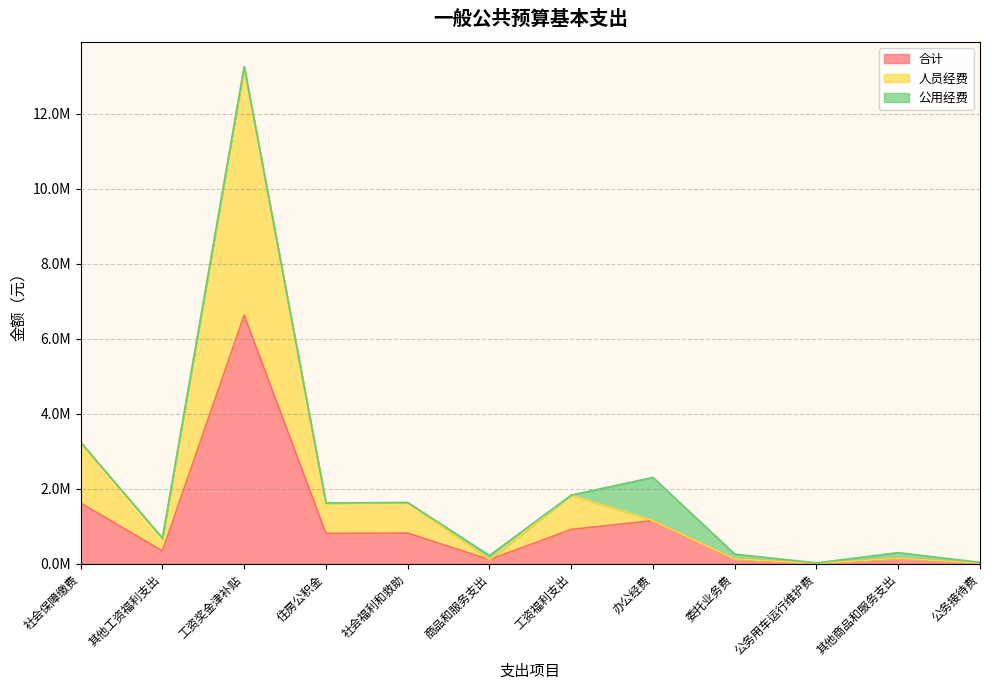

Which series has the largest total across all categories?

人员经费